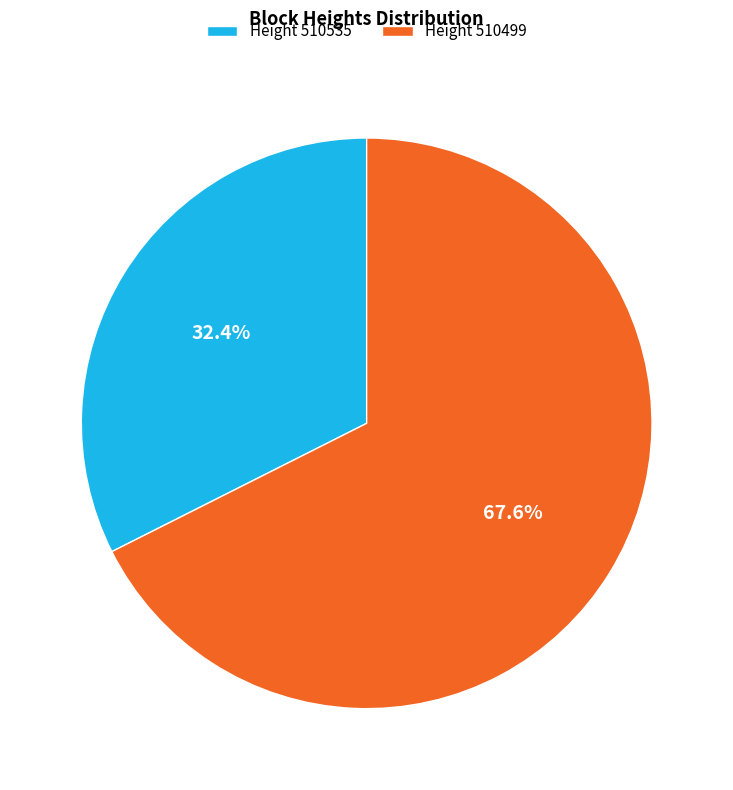

Between Height 510535 and Height 510499, which is larger?

Height 510499